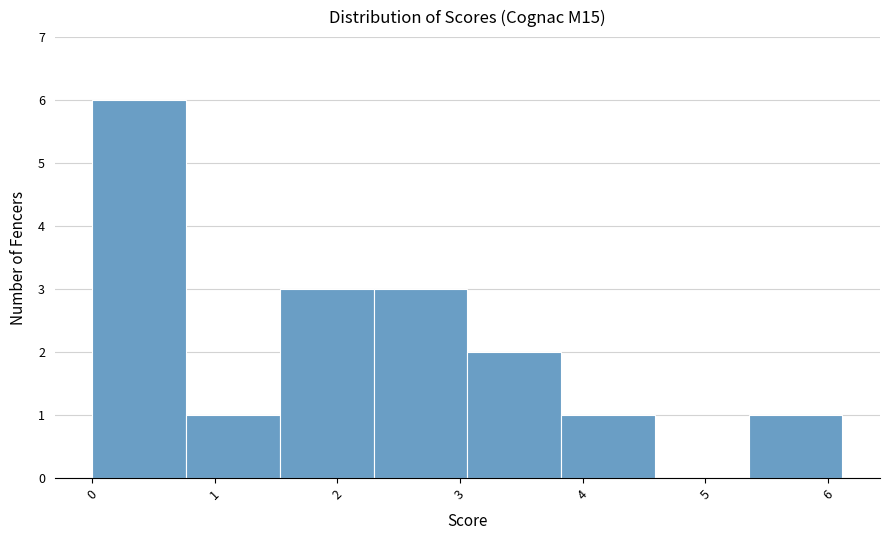

What is the height of the bar covering 5.4 to 6.1 on the x-axis? Neither the bar edges nor the heights are printed on the chart, so give them approximately, as read against the axes.

1